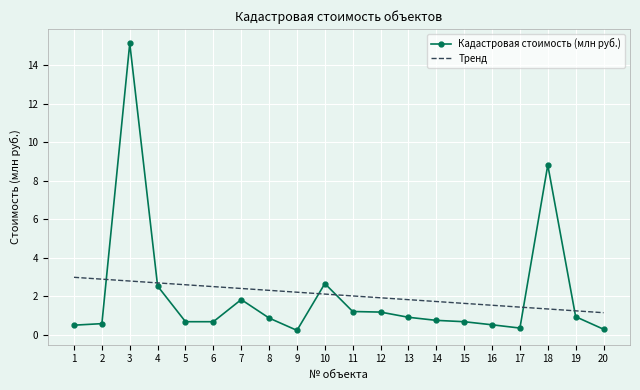

What is the difference between the highest and lowest values at 10?

0.5